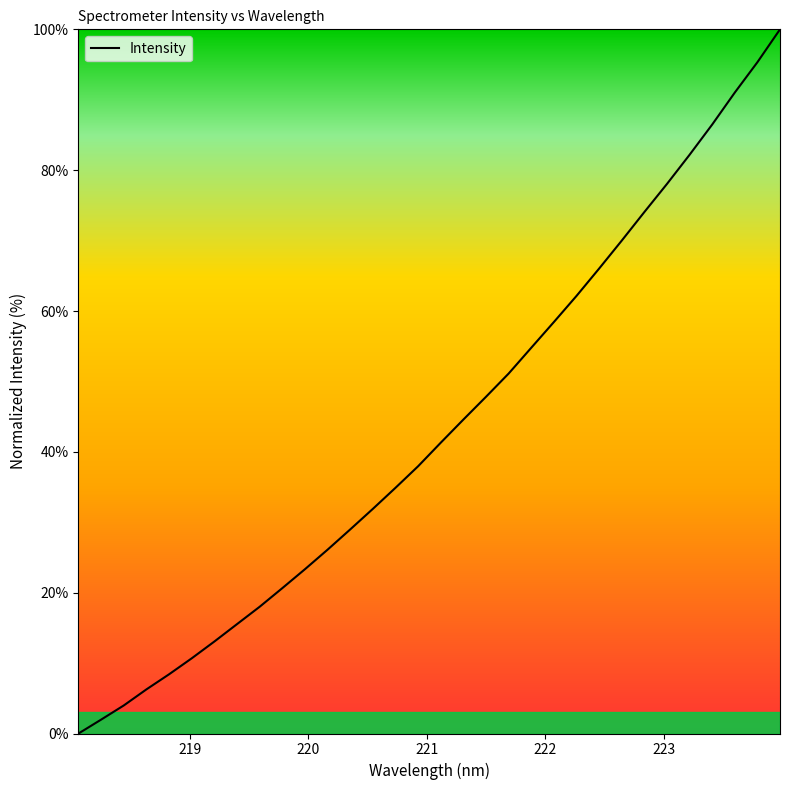

What is the maximum value shown in the chart?

100.0